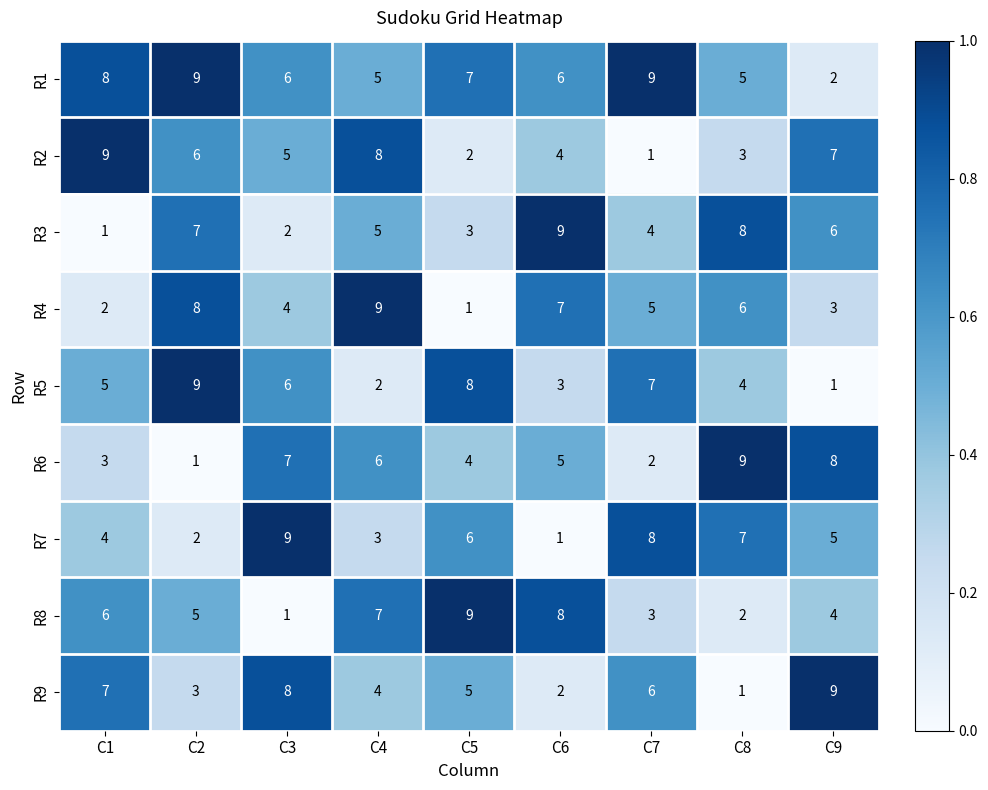

Which series has the largest total across all categories?

R1